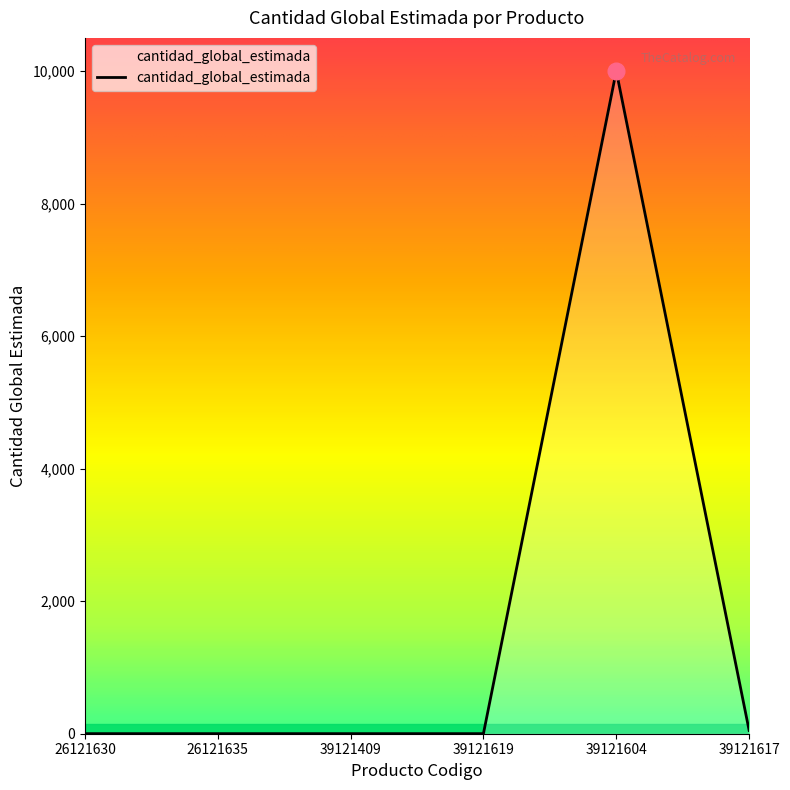

What is the average value?

1676